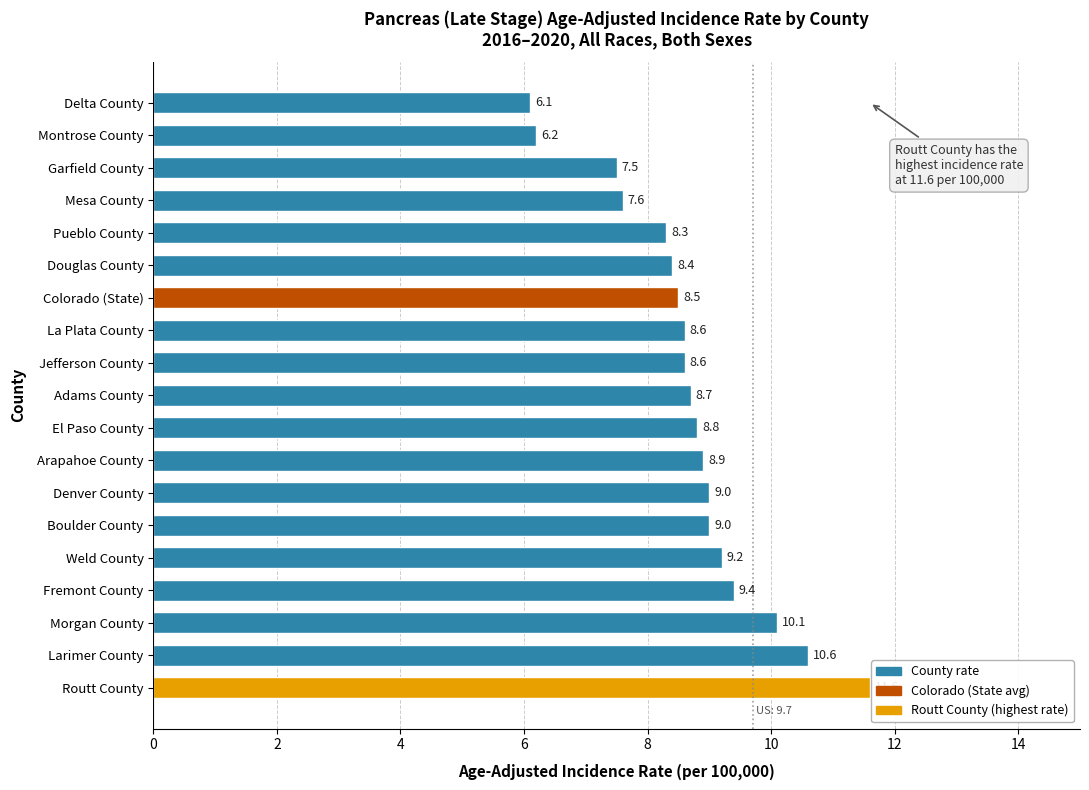

What is the greatest value displayed?

11.6